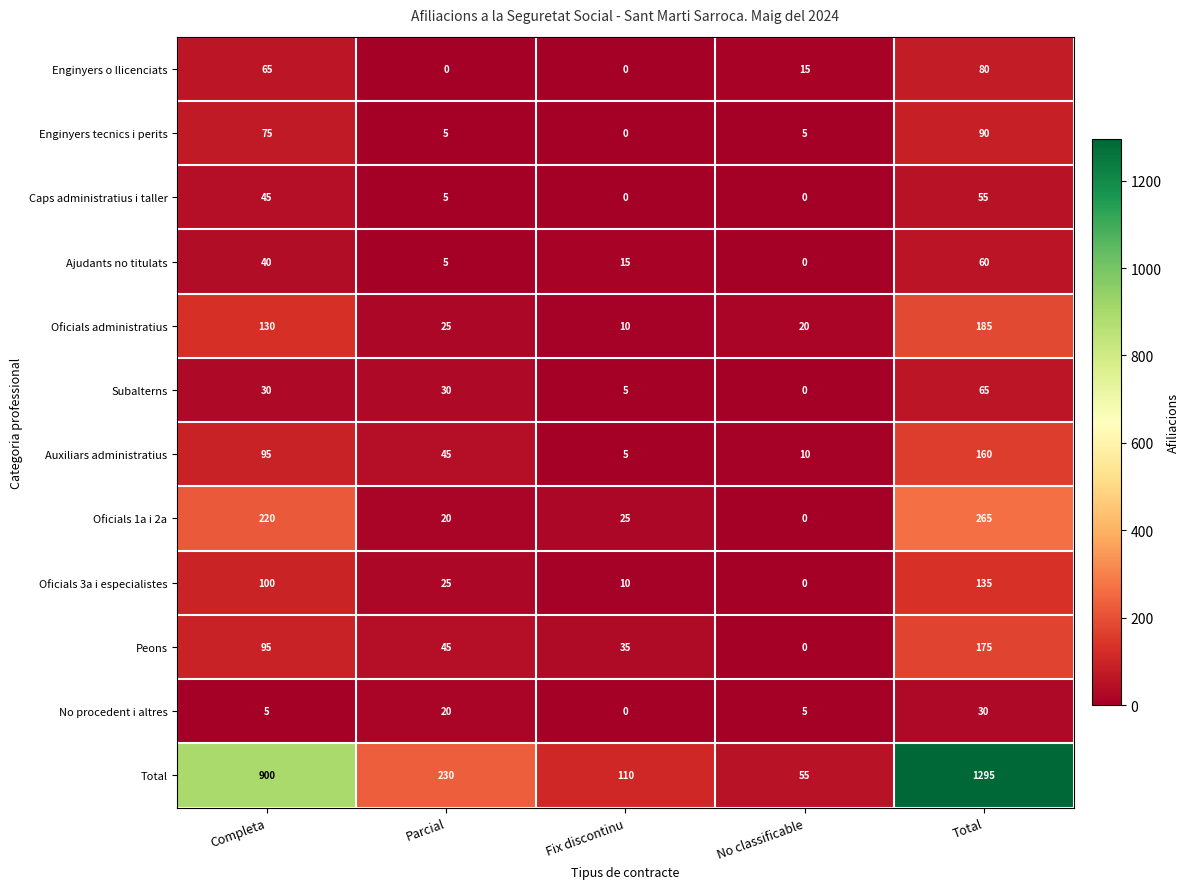

Rank the categories by Peons value from lowest to highest.

No classificable, Fix discontinu, Parcial, Completa, Total